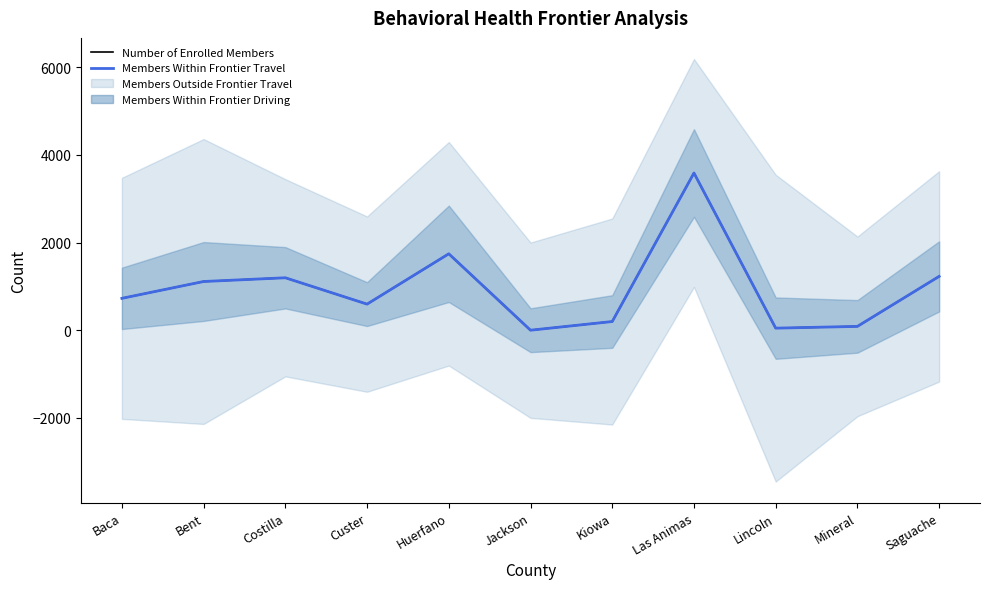

Read the Number of Enrolled Members value at Mineral.

87